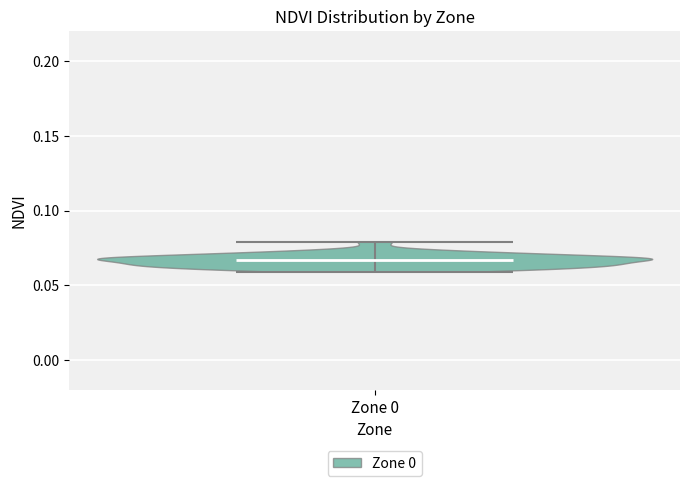

Read this violin plot against the y-axis: where its median line is, and the lowest and highest points the violin reaches. The values are not printed on the chart, so give them approximately, as read against the axis.

median line 0.065, lowest point 0.060, highest point 0.080